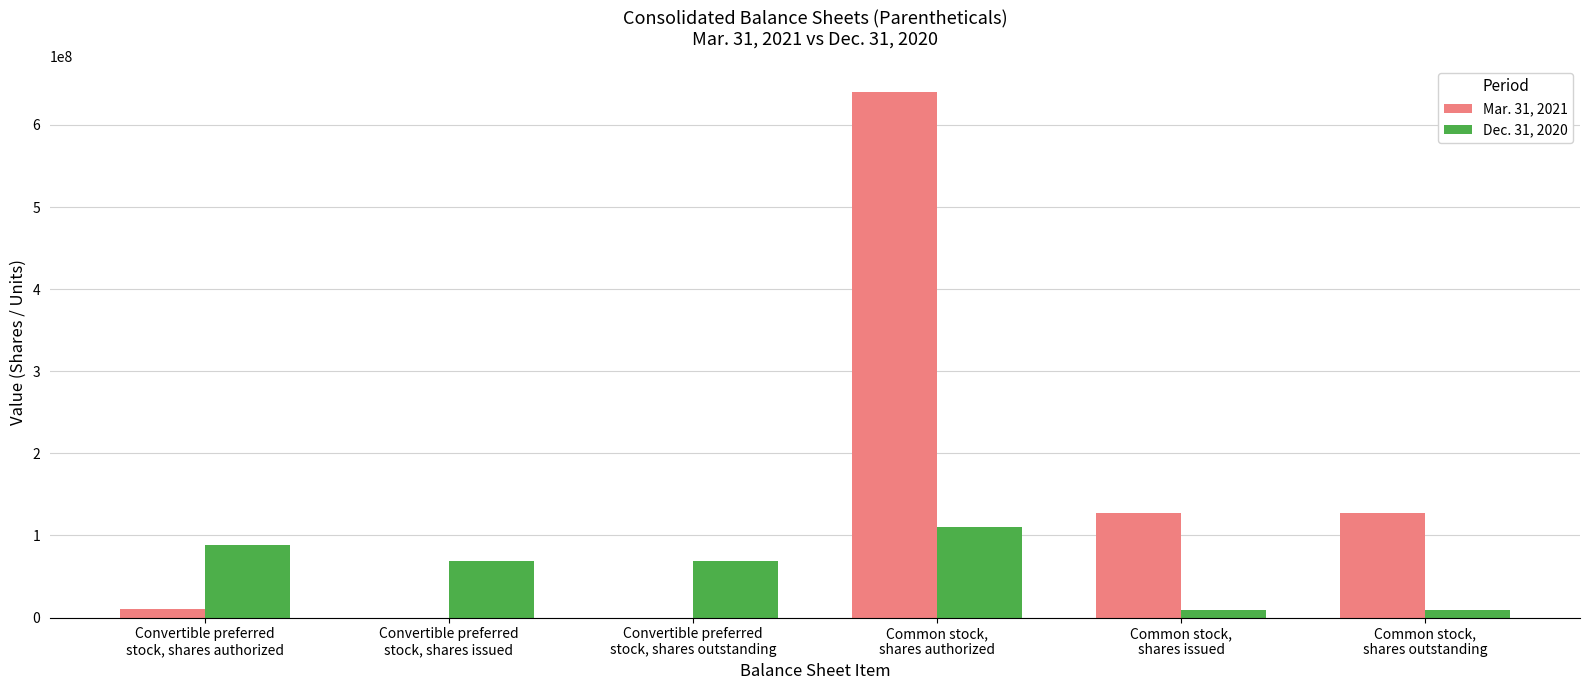

Which series has the largest total across all categories?

Mar. 31, 2021